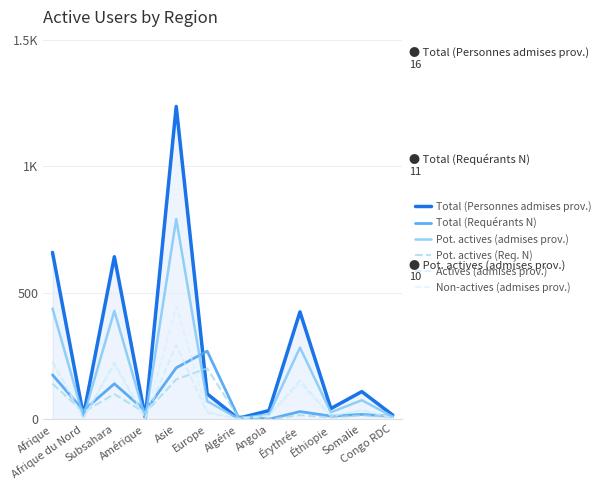

Is it true that Total (Requérants N) equals 34 at Afrique du Nord?

True